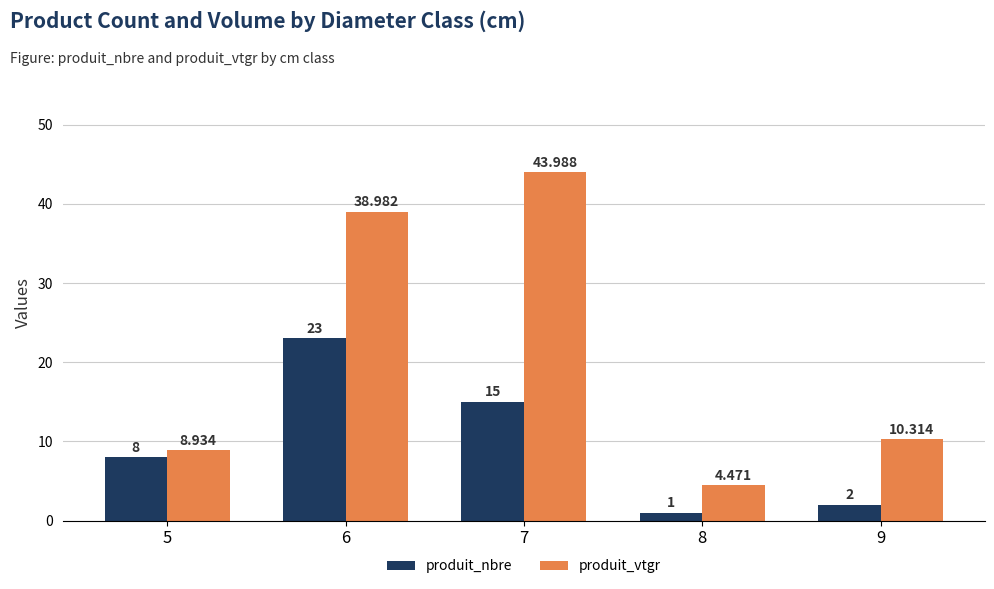

What is the sum of all produit_vtgr values?

106.7